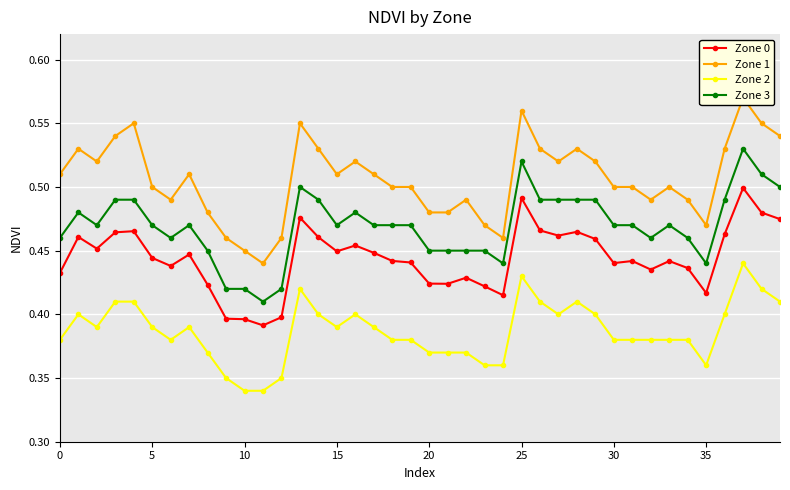

At which label does Zone 3 reach its minimum?

11